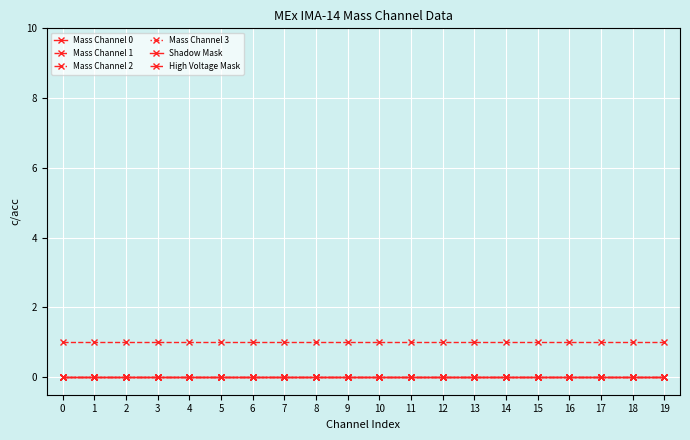

Between 1 and 6, which series saw the biggest shift?

Mass Channel 0